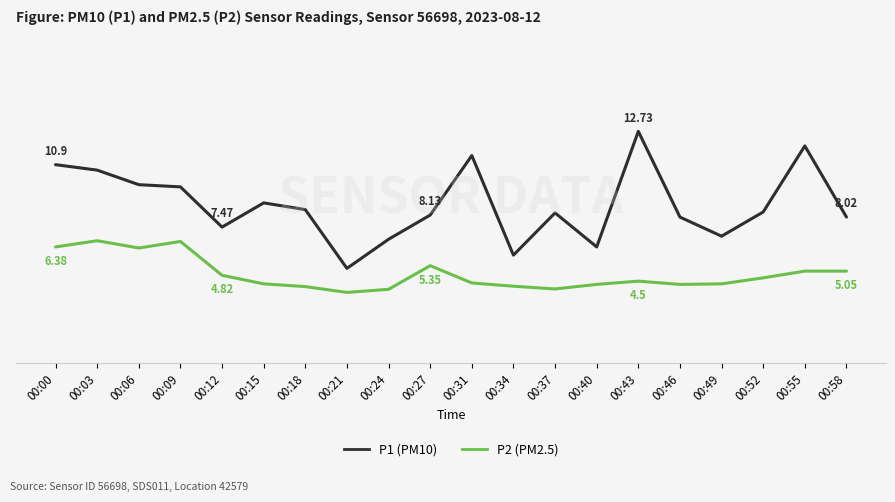

What is the difference between the maximum and second lowest values in the P2 (PM2.5) series?

2.7